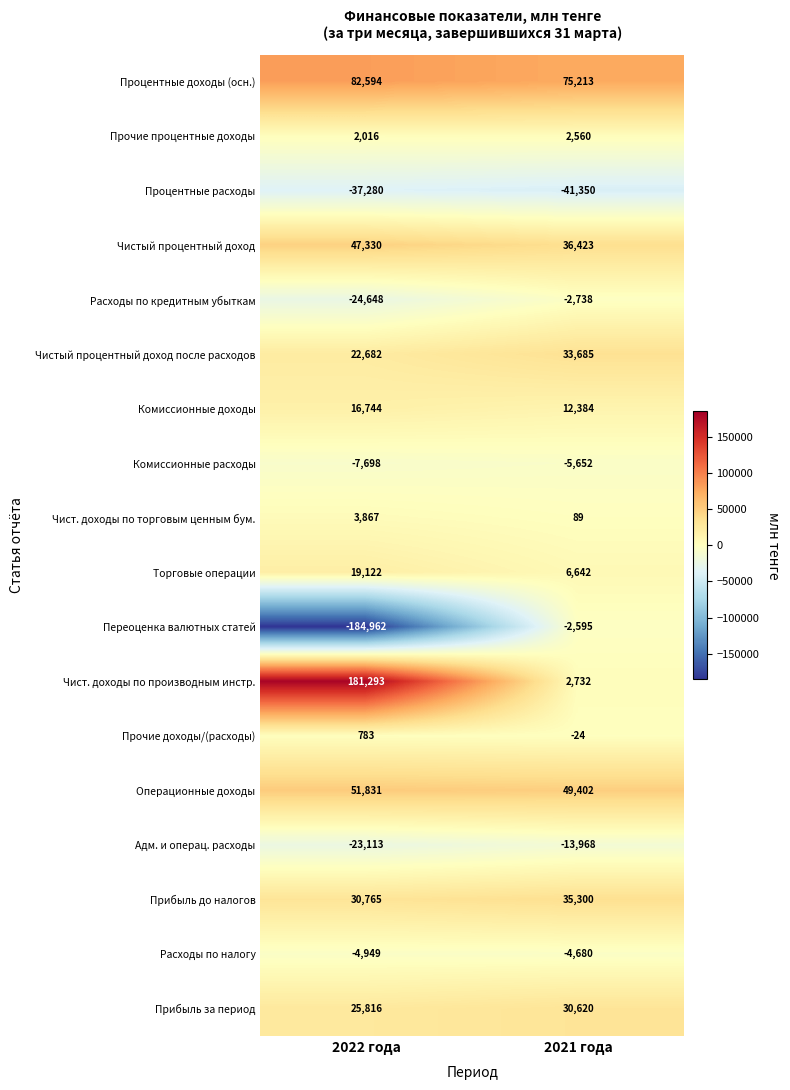

What is the minimum value for Прочие процентные доходы?

2016